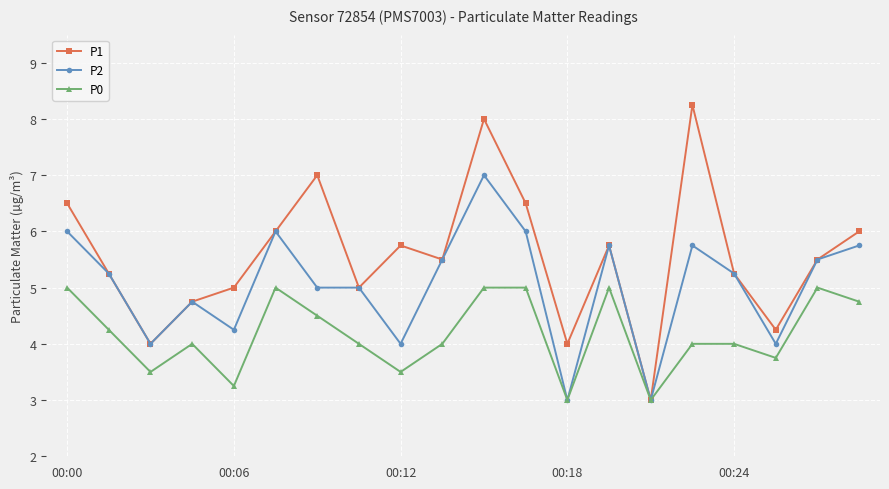

What is the value of the P0 point at the 12th from the left?

5.0